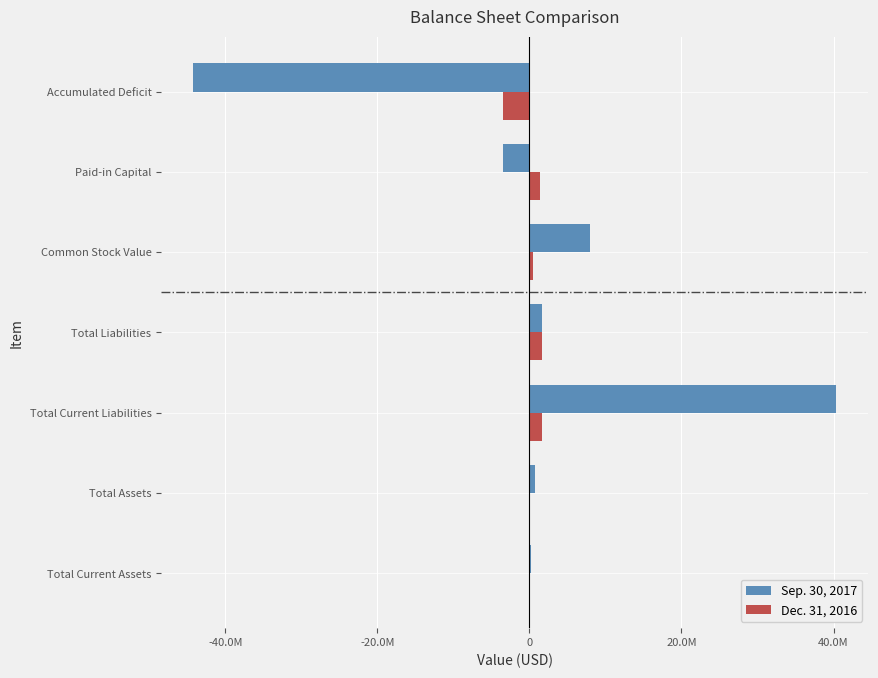

What is the value of the Dec. 31, 2016 bar at the 1st from the left?

63247